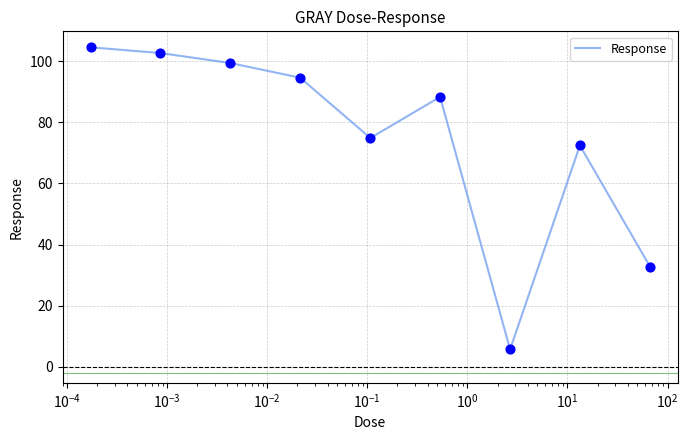

What is the difference between the maximum and minimum values?

98.8